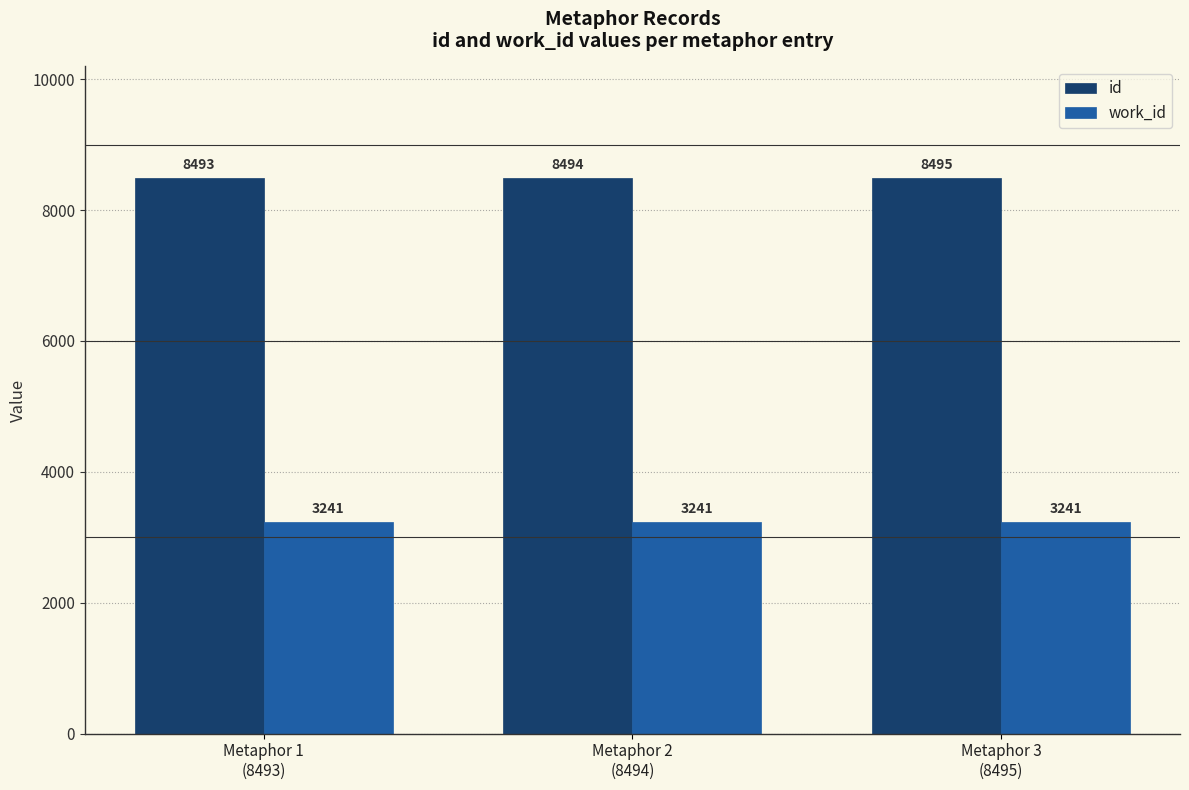

What position from the right is Metaphor 2
(8494)?

2